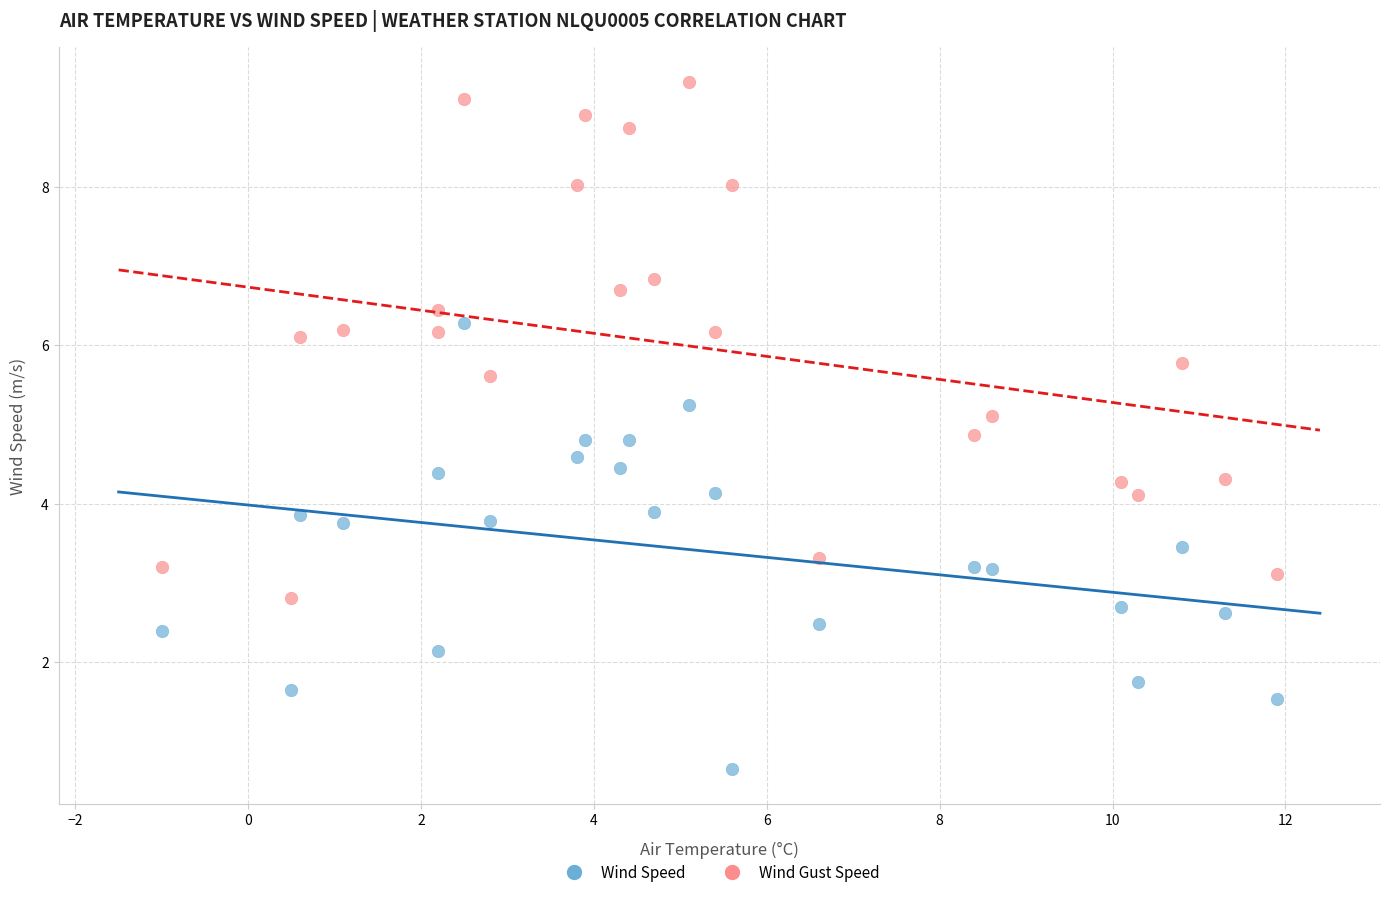

Across all data points, what is the range of X values (max minus min)?

12.9